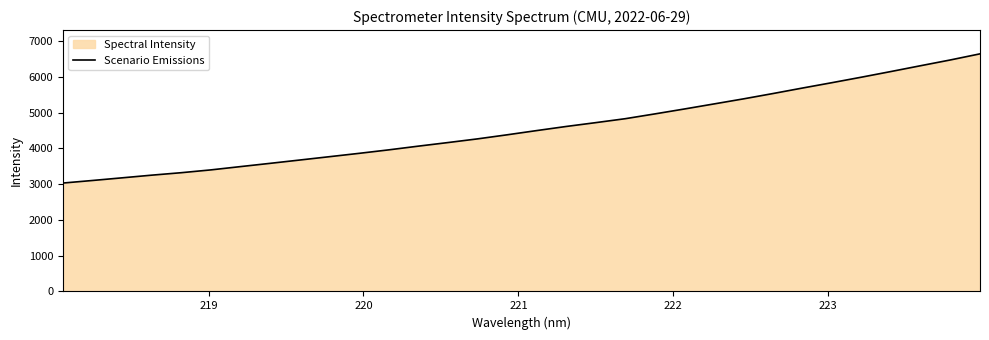

What is the difference between the maximum and minimum values?

3613.0